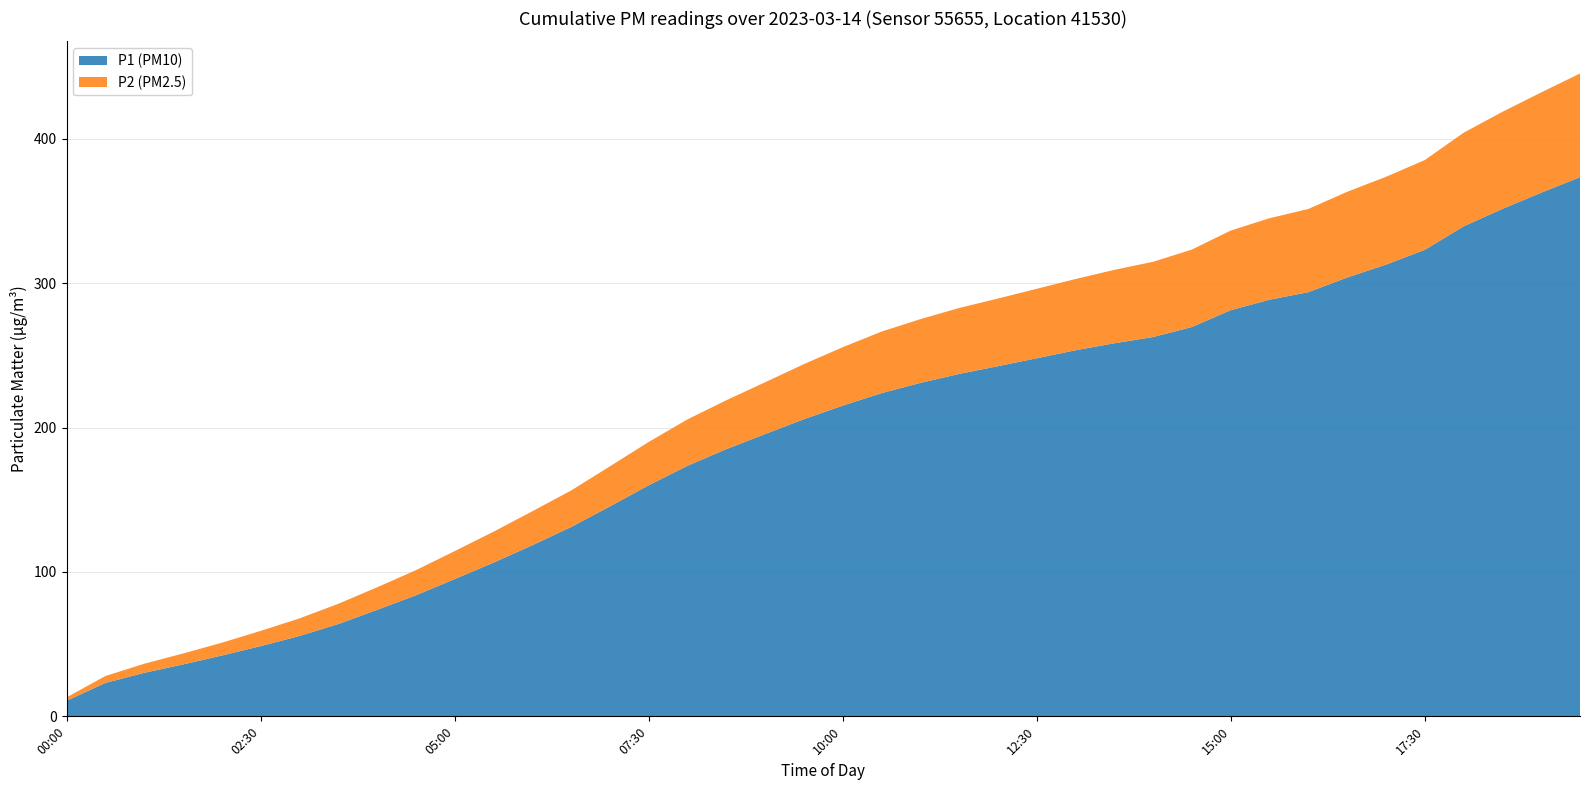

What is the highest value of the P1 (PM10) series?

373.4